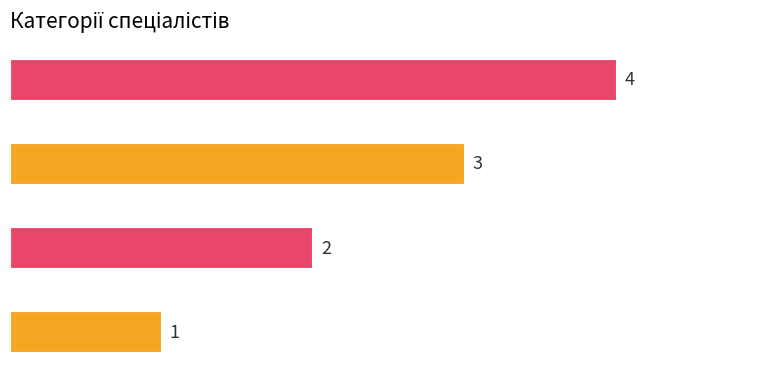

What is the difference between the maximum and second lowest values?

2